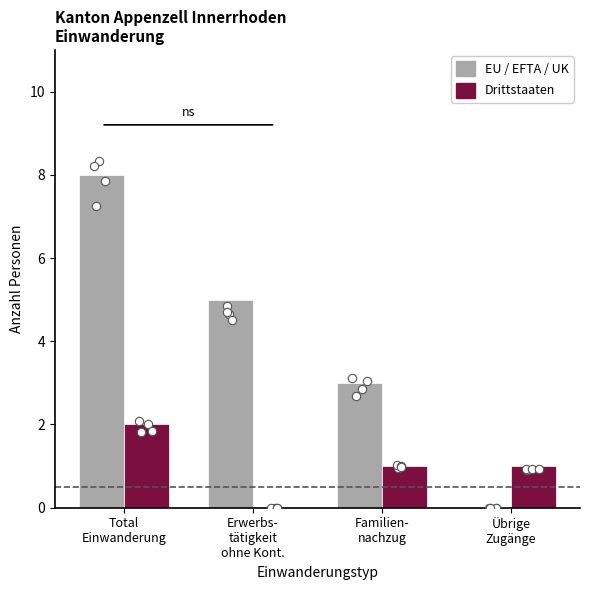

What is the highest value of the EU / EFTA / UK series?

8